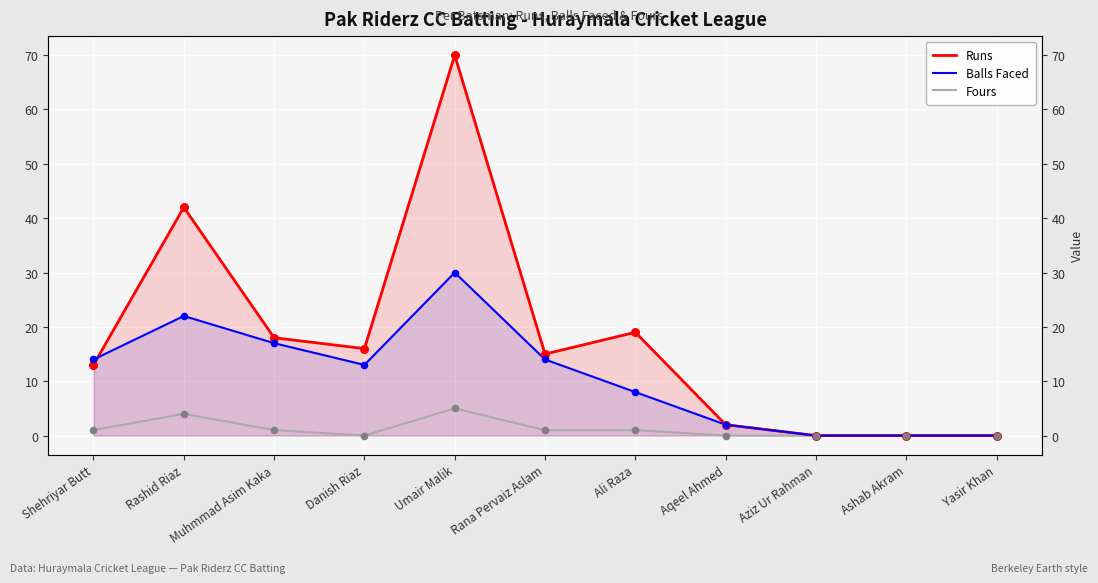

At which category is the sum across all series the highest?

Umair Malik